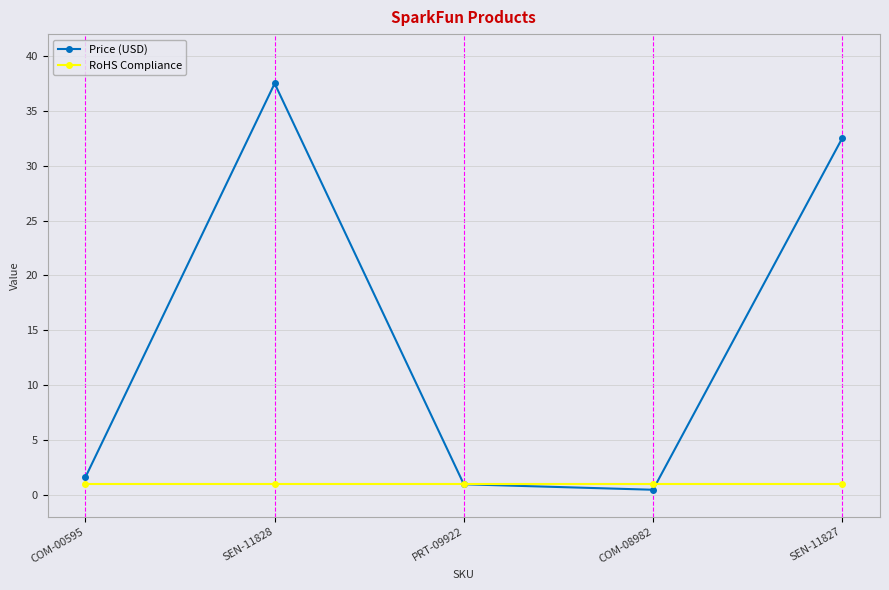

At which category does the chart reach its peak across all series?

SEN-11828